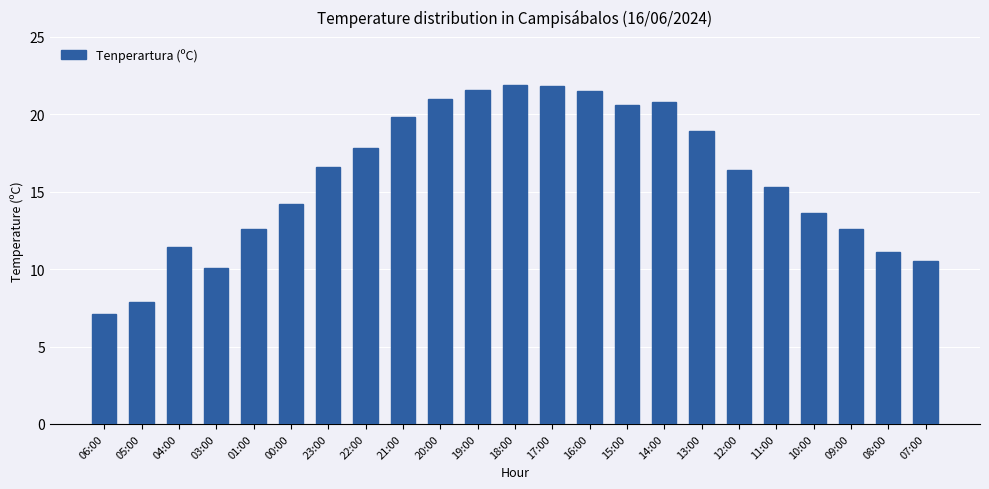

What is the label of the 2nd bar from the left?

05:00